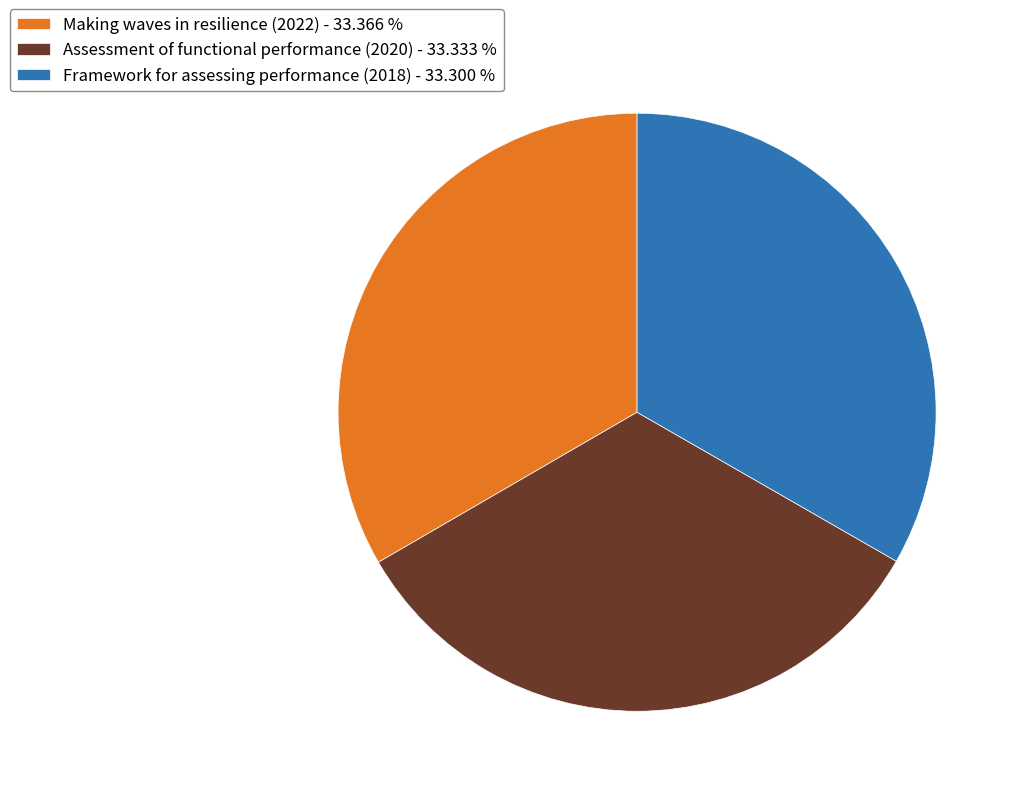

Does any single category account for the majority?

No